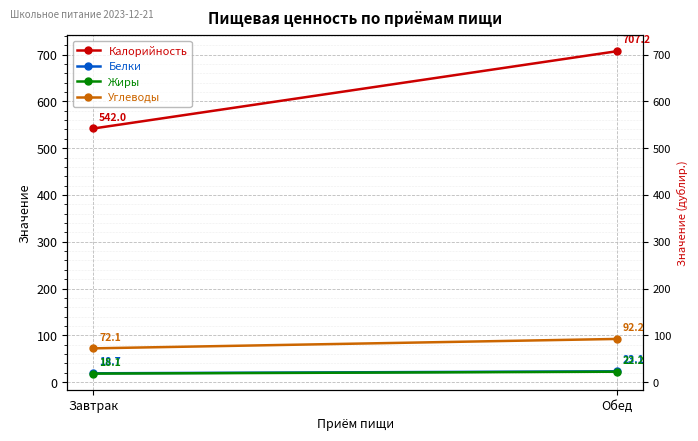

Is it true that Жиры equals 12.6 at Обед?

False